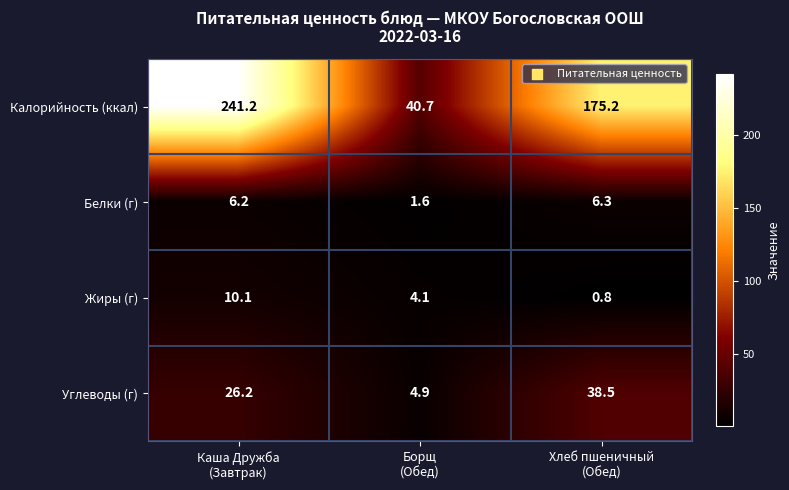

Count the number of data series in this chart.

4